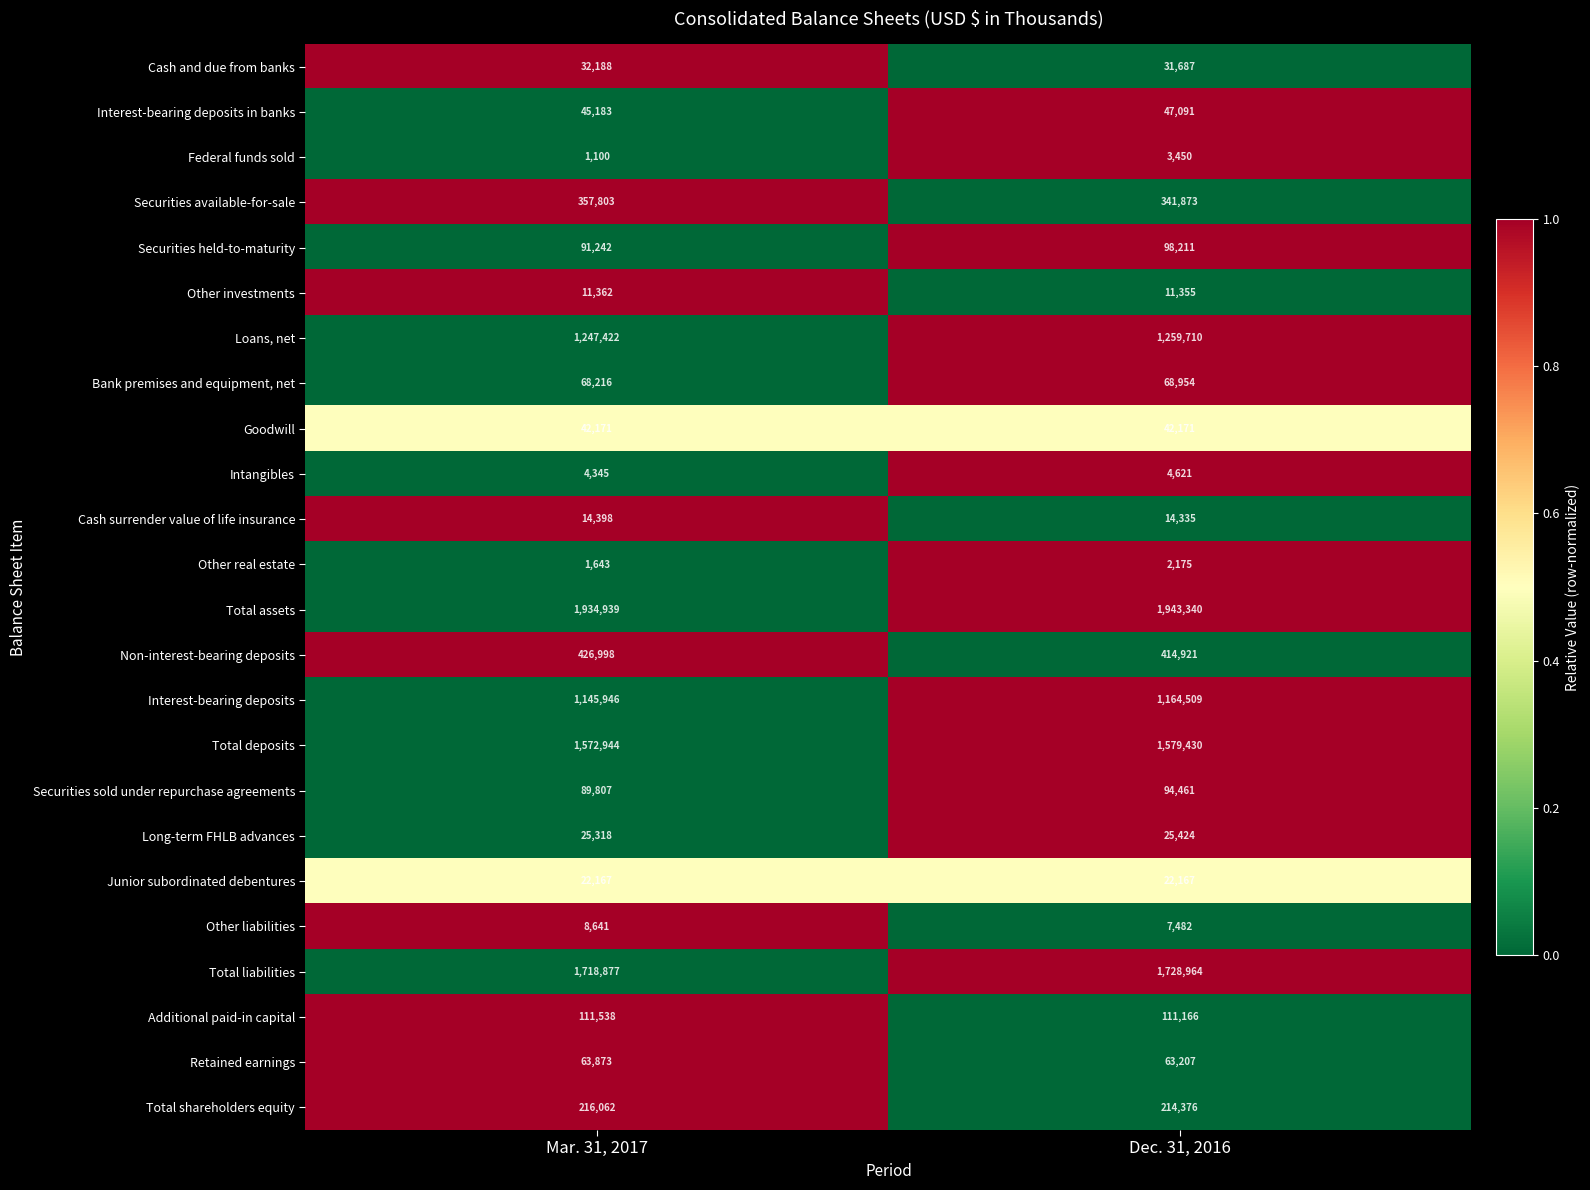

At which category is the sum across all series the highest?

Dec. 31, 2016